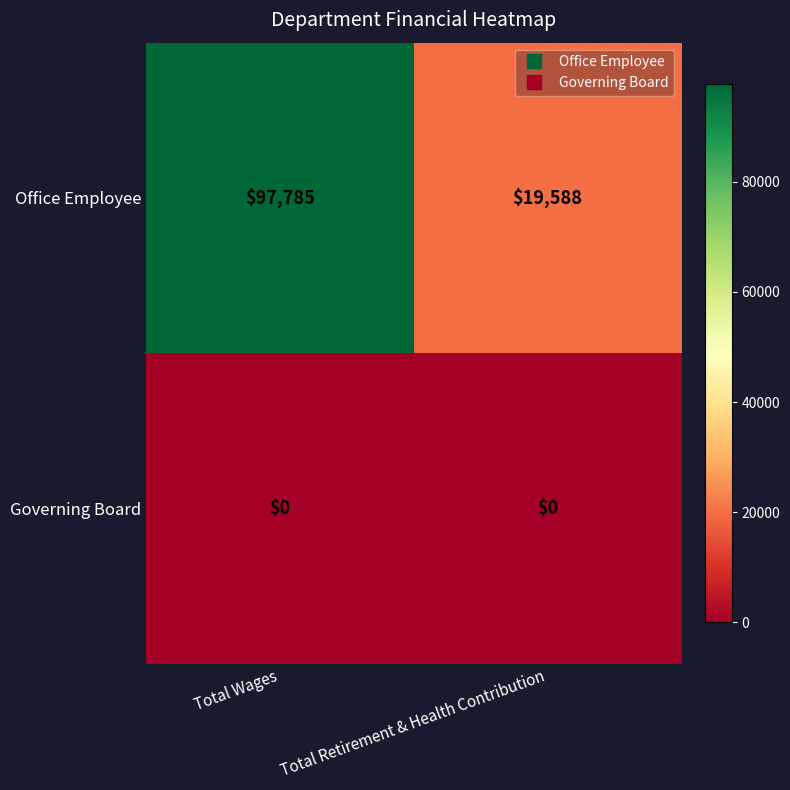

What is the difference between the Office Employee values at Total Retirement & Health Contribution and Total Wages?

78197